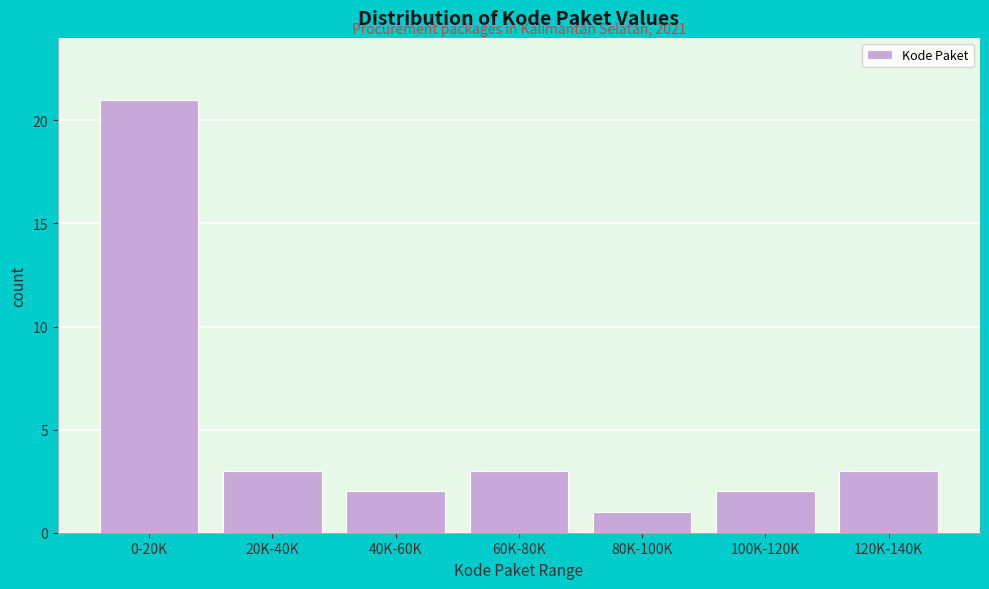

Reading left to right, transcribe all the data shown in this chart.

21	3	2	3	1	2	3